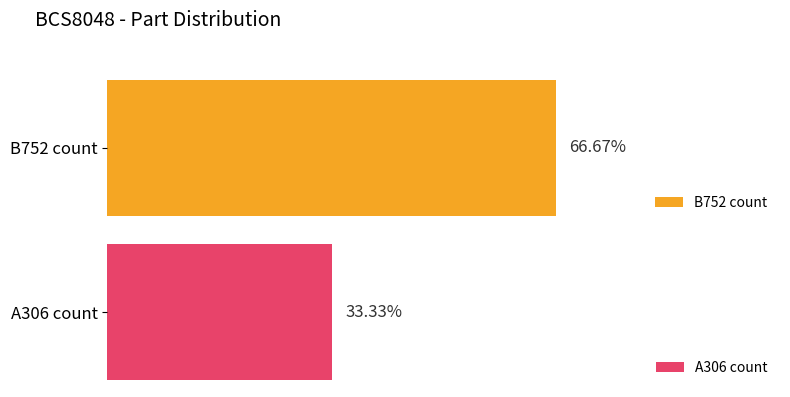

What position from the right is 1?

1